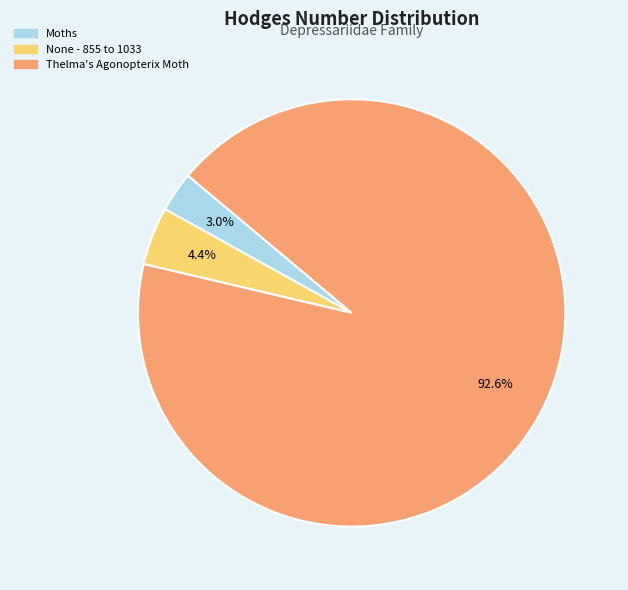

Which slice is the smallest?

Moths